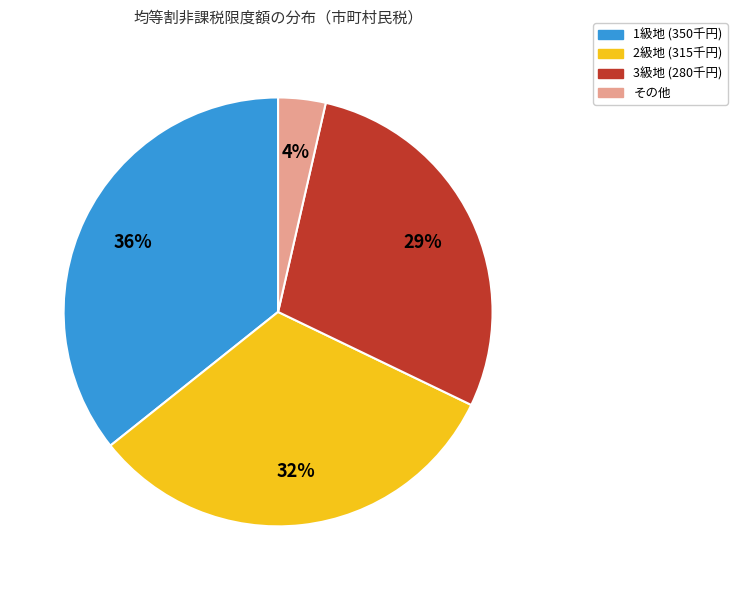

To the nearest percent, what is the difference between the largest and smallest slice percentages?

32%